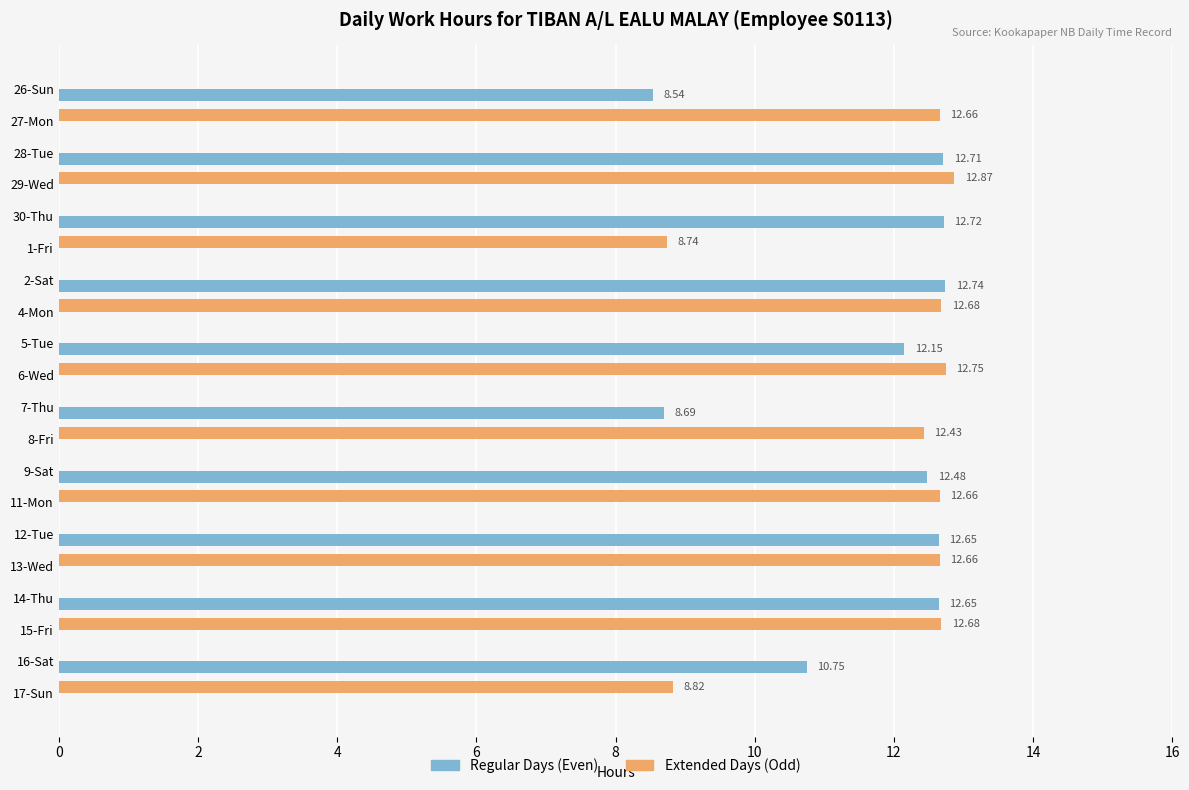

At which category is the sum across all series the highest?

29-Wed